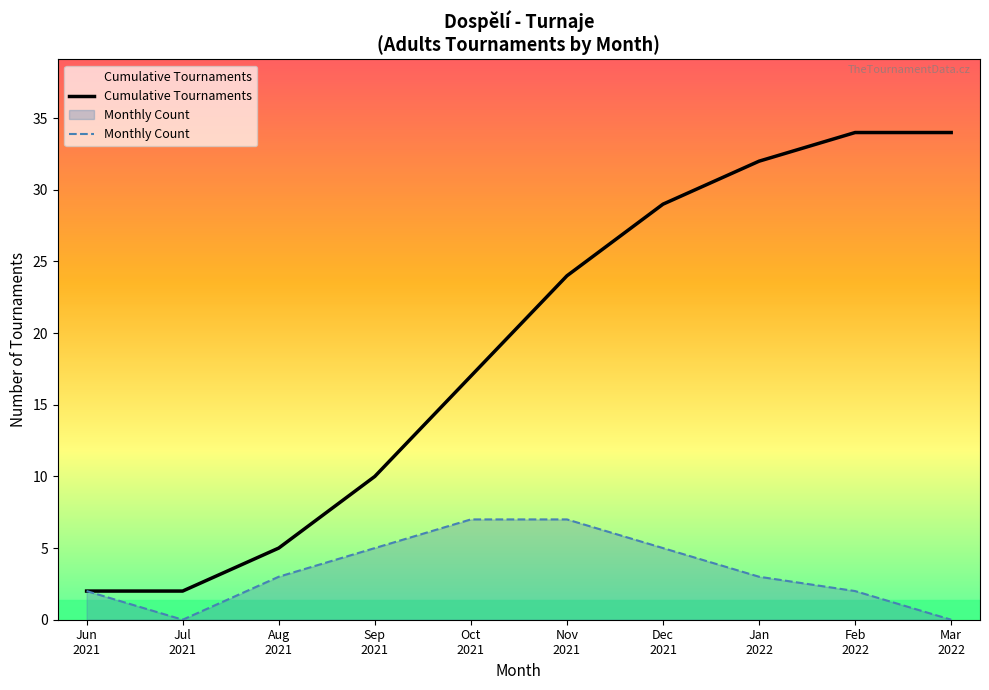

Where is Monthly Count nearest to the value 3?

Aug
2021